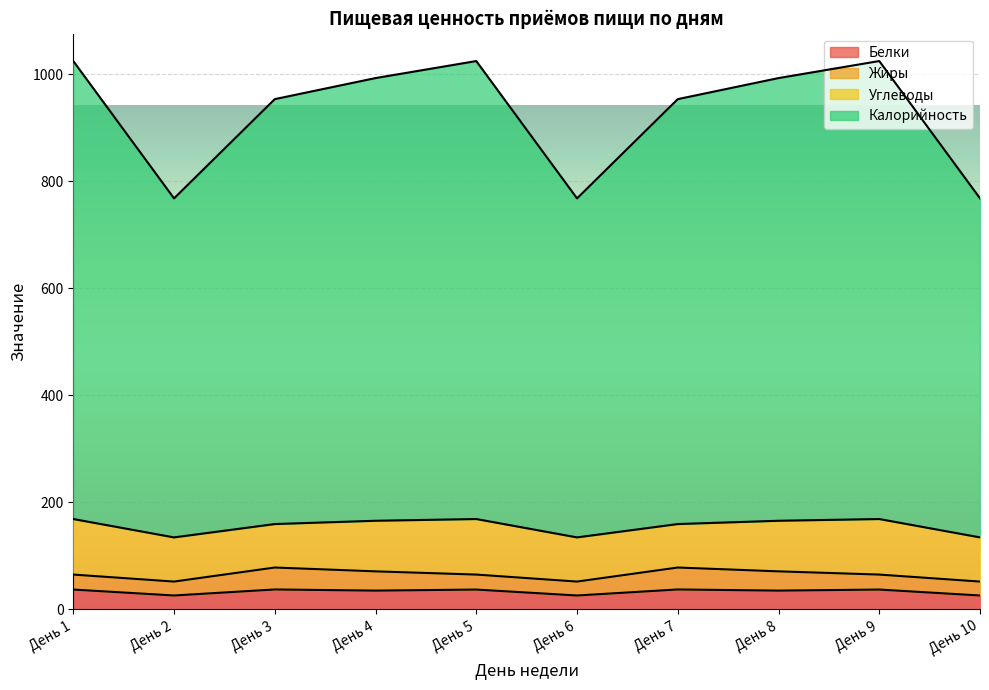

What is the maximum value for Калорийность?

1024.5